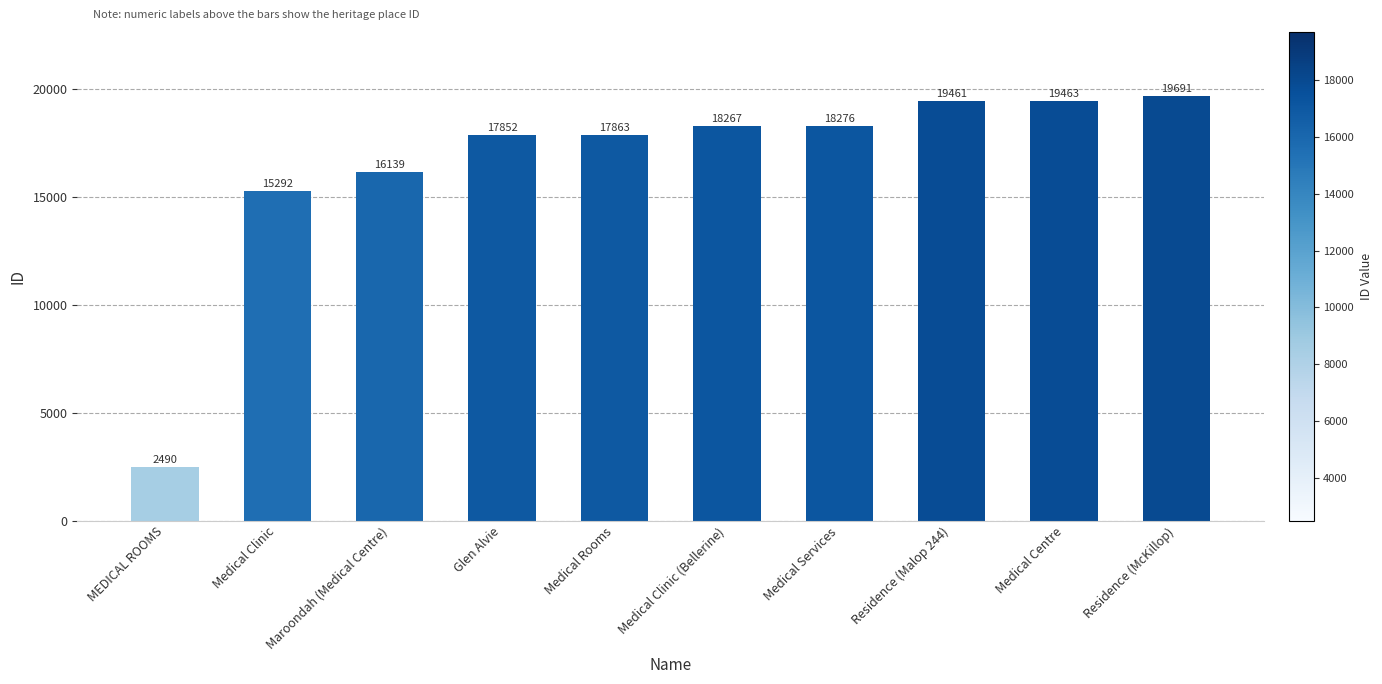

Reading right to left, transcribe all the data shown in this chart.

Residence (McKillop)=19691	Medical Centre=19463	Residence (Malop 244)=19461	Medical Services=18276	Medical Clinic (Bellerine)=18267	Medical Rooms=17863	Glen Alvie=17852	Maroondah (Medical Centre)=16139	Medical Clinic=15292	MEDICAL ROOMS=2490